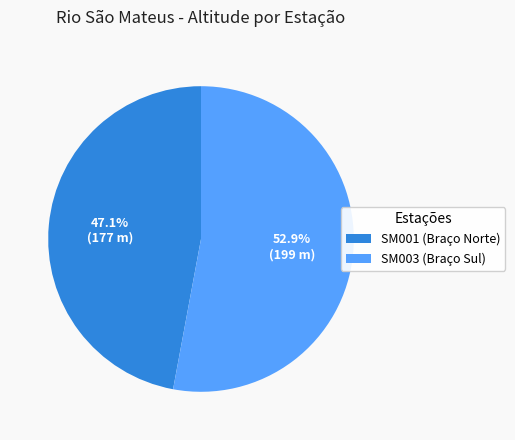

To the nearest percent, what is the difference between the largest and smallest slice percentages?

6%